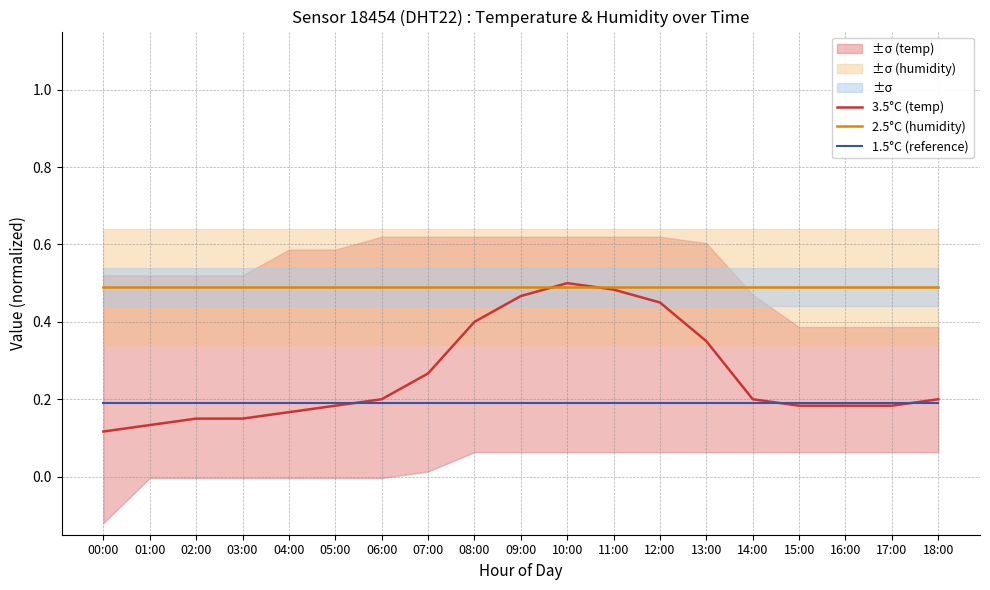

What is the maximum value for 2.5°C (humidity)?

0.5